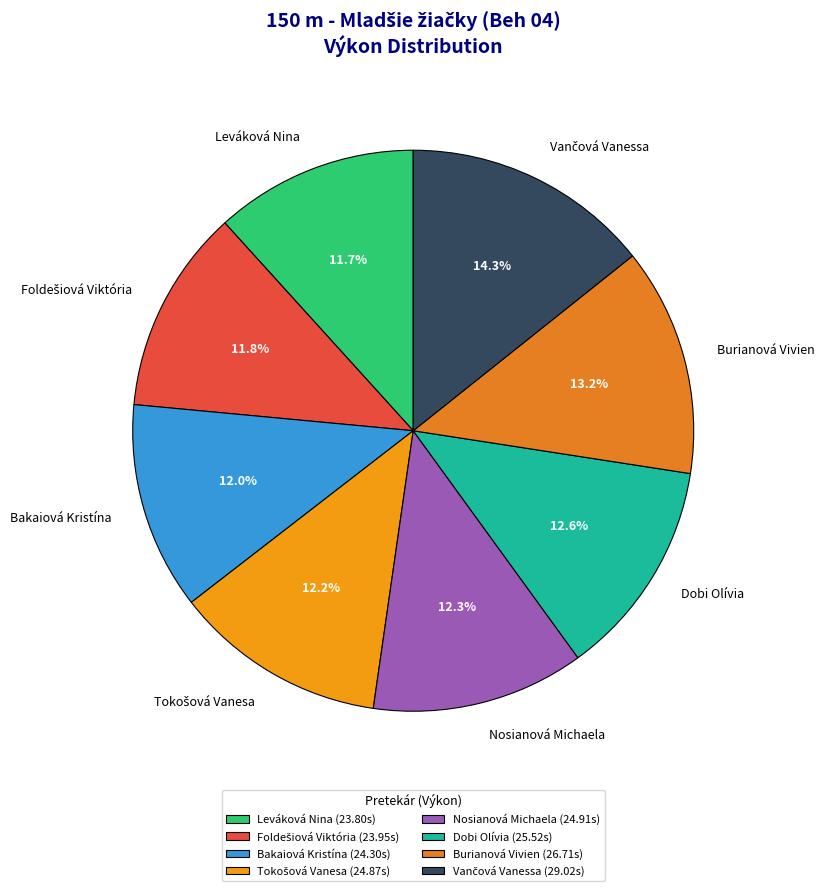

Is it true that Leváková Nina is 12% of the pie?

True